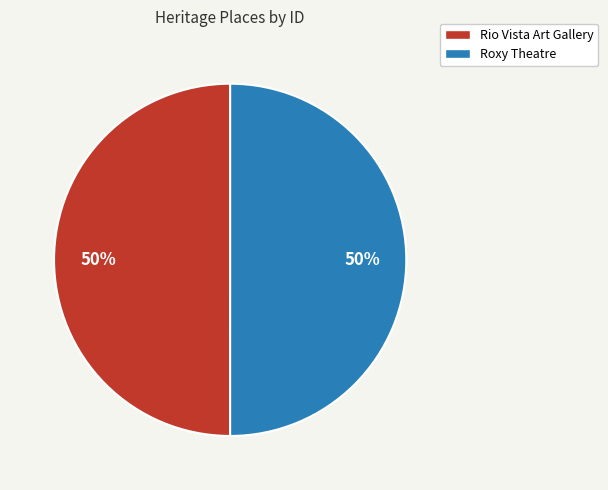

Is the sum of Rio Vista Art Gallery and Roxy Theatre greater than half?

Yes